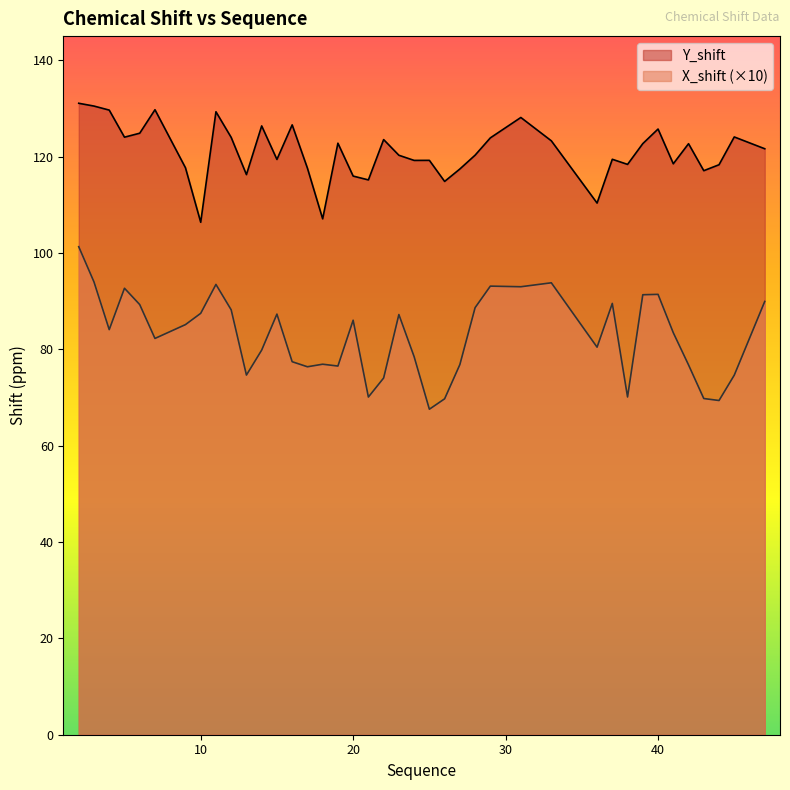

Which label corresponds to the smallest value in the chart?

25